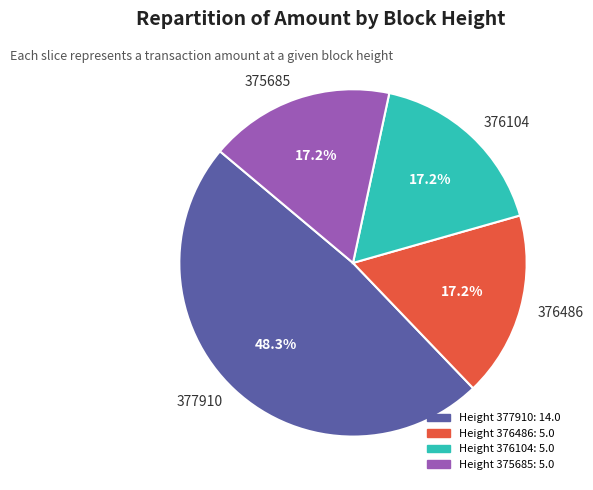

Is there a majority slice in this chart?

No